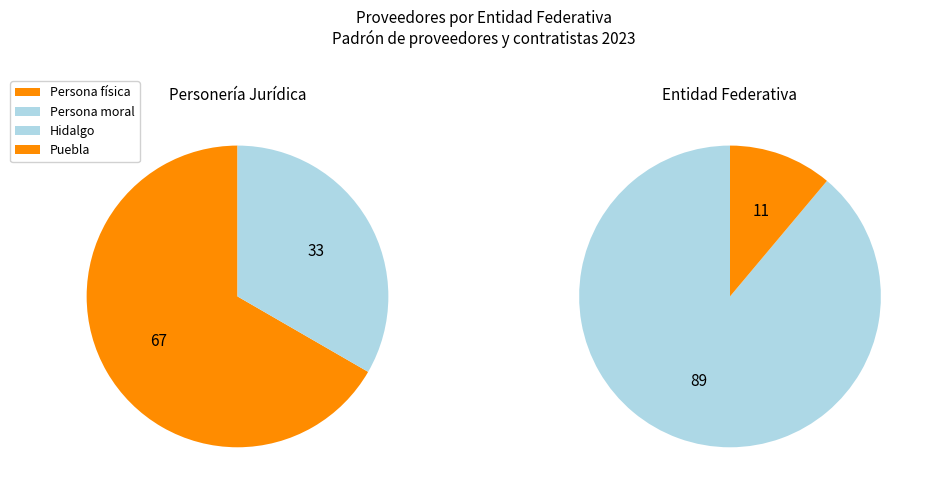

What is the largest slice in the pie chart?

Hidalgo